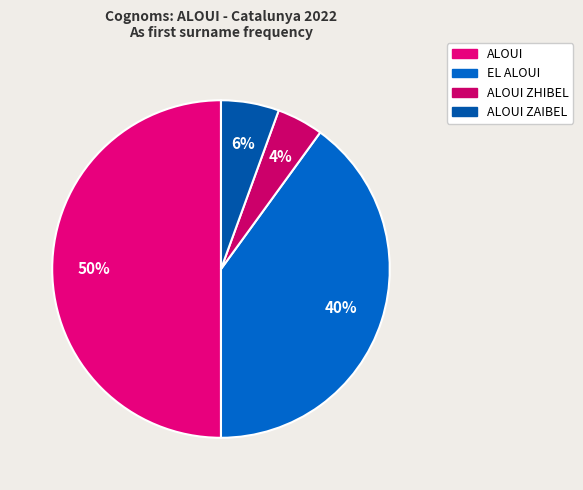

Which slice is the largest?

ALOUI